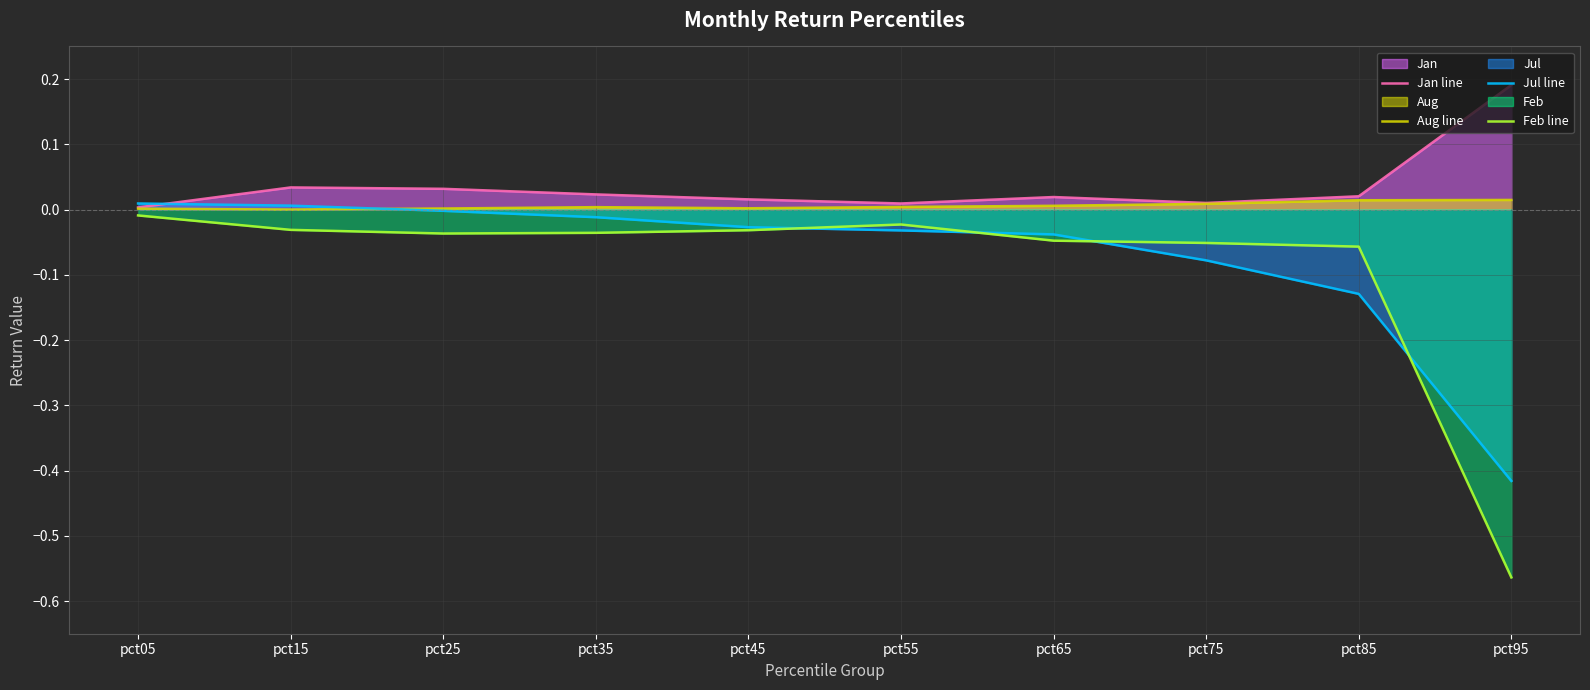

The value of Jul line at pct25 is -0.0. True or false?

True